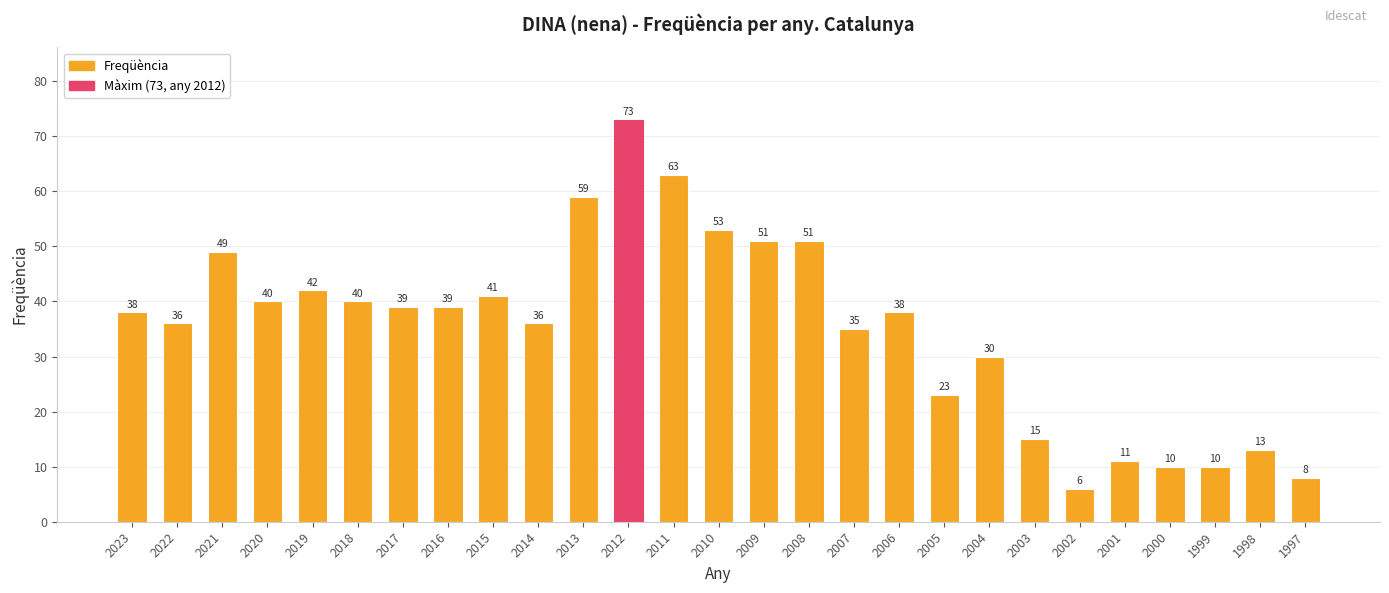

What is the approximate value at 2019?

42